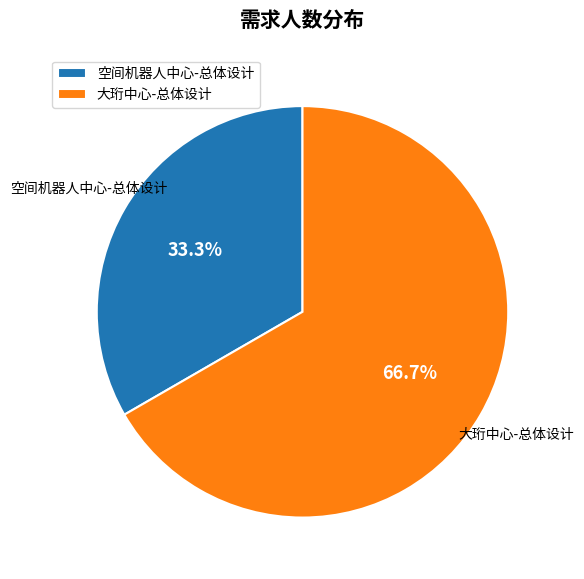

Which has a higher value, 空间机器人中心-总体设计 or 大珩中心-总体设计?

大珩中心-总体设计